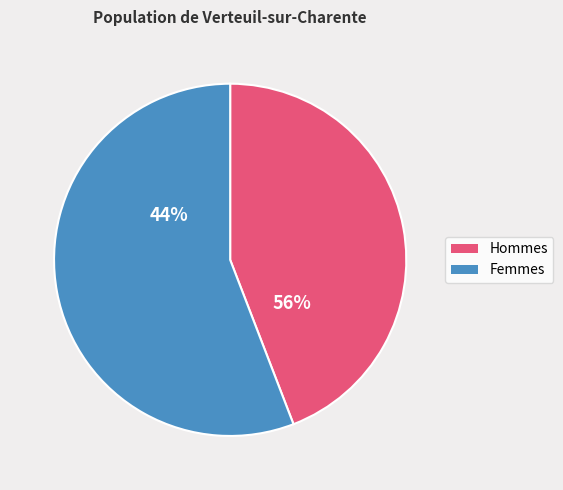

Which slice is the largest?

2